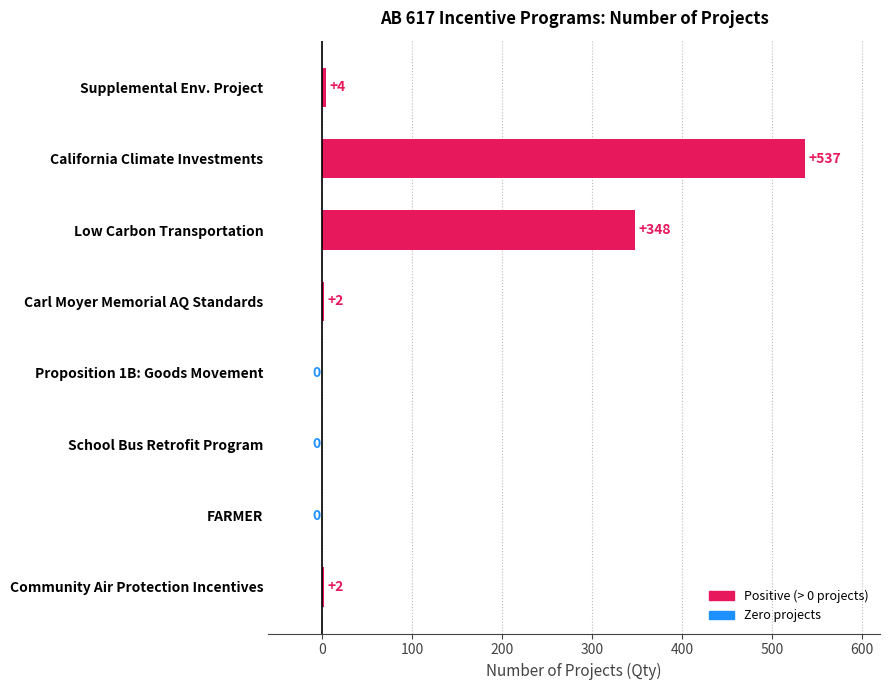

Where is the data nearest to the value 268?

Low Carbon Transportation